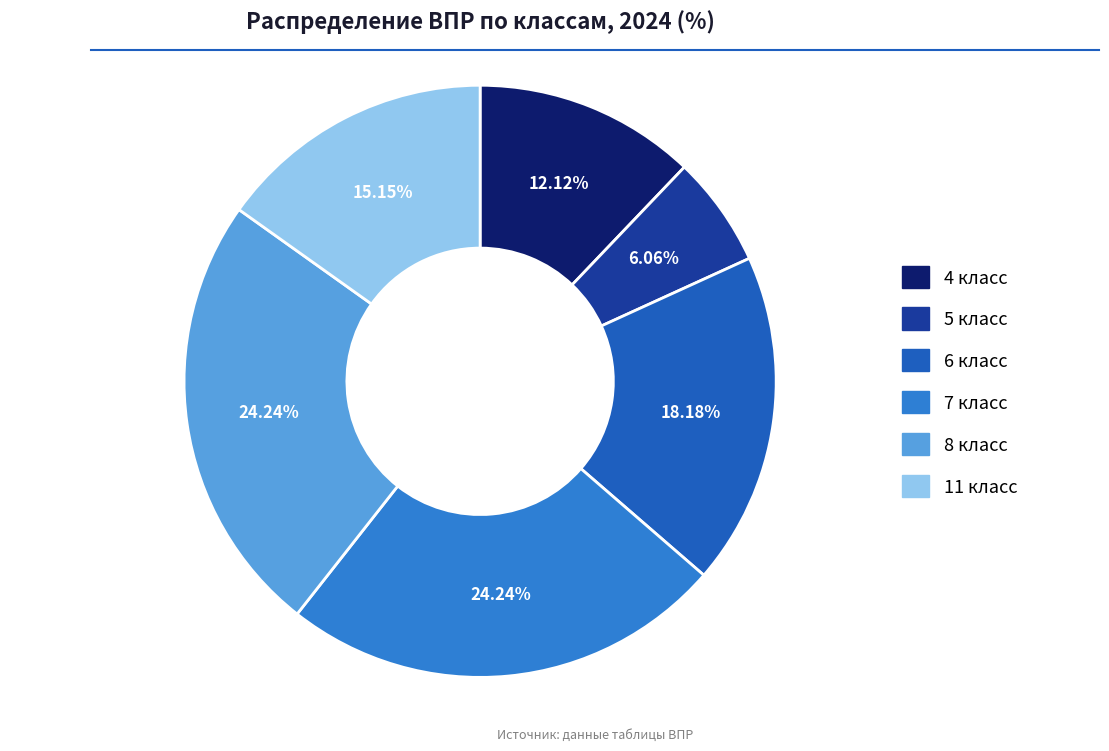

The 6 класс slice represents 9% of the pie. True or false?

False